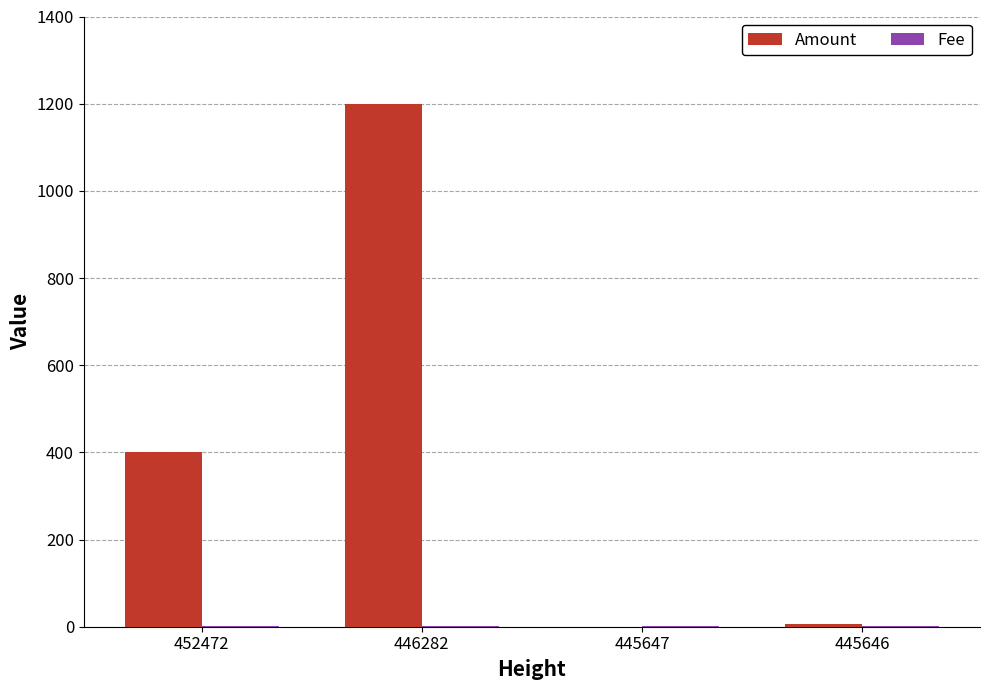

Where is Amount nearest to the value 599?

452472